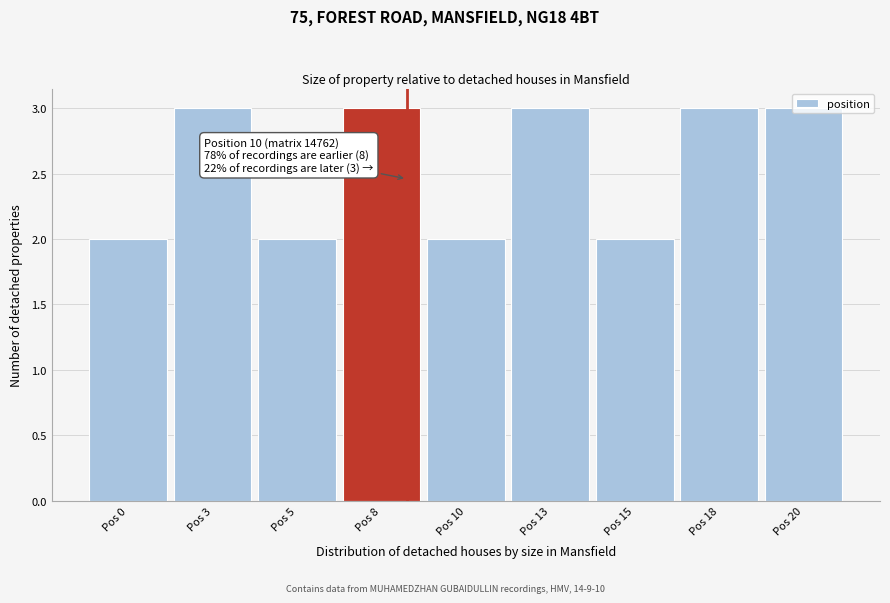

What is the change in value from Pos 0 to Pos 20?

+1